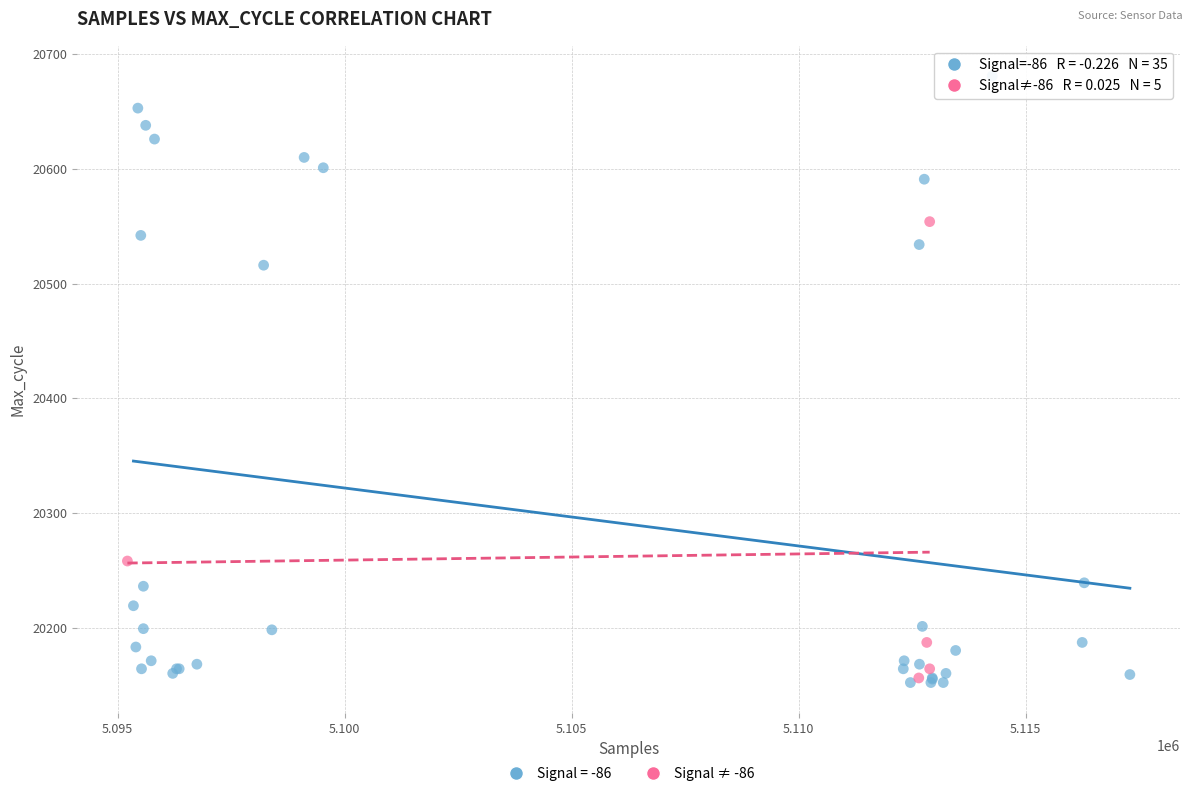

Which series has the largest Y range (max minus min)?

Signal = -86